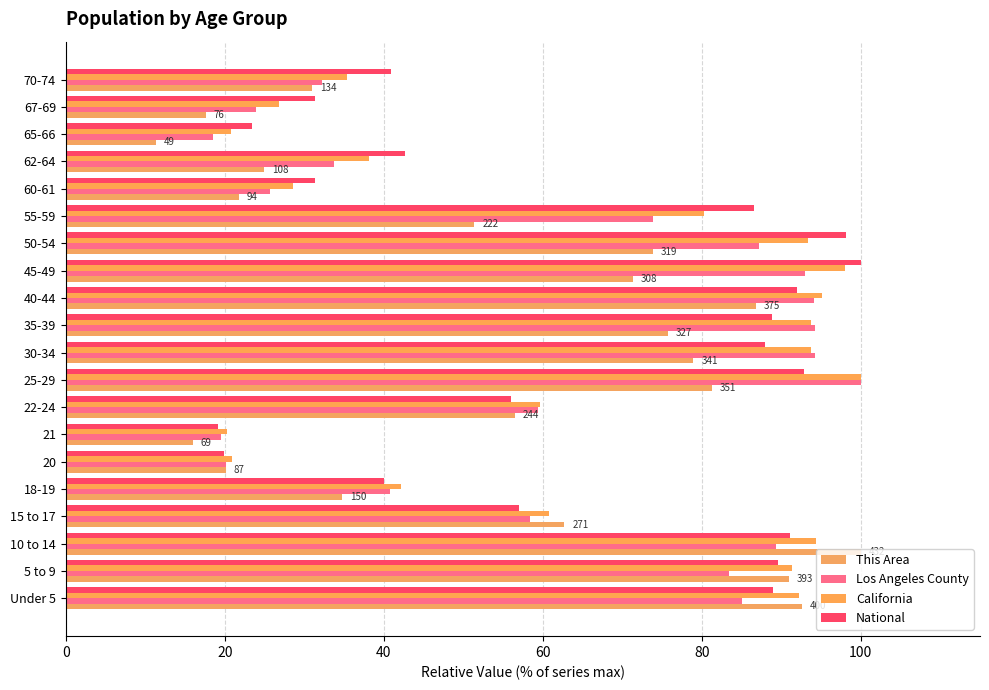

How many values in the National series are below 86?

10